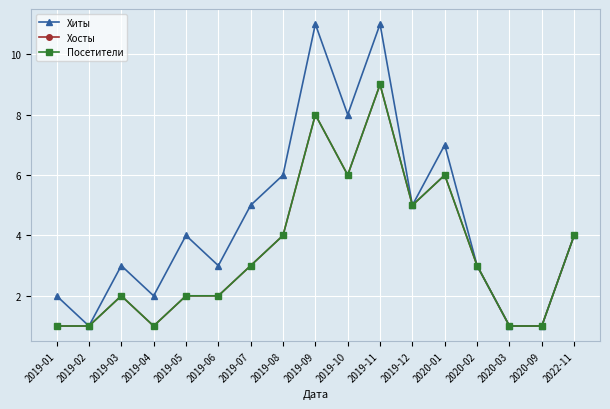

Reading left to right, what are all the values shown in this chart?

Хиты: 2019-01=2	2019-02=1	2019-03=3	2019-04=2	2019-05=4	2019-06=3	2019-07=5	2019-08=6	2019-09=11	2019-10=8	2019-11=11	2019-12=5	2020-01=7	2020-02=3	2020-03=1	2020-09=1	2022-11=4
Хосты: 2019-01=1	2019-02=1	2019-03=2	2019-04=1	2019-05=2	2019-06=2	2019-07=3	2019-08=4	2019-09=8	2019-10=6	2019-11=9	2019-12=5	2020-01=6	2020-02=3	2020-03=1	2020-09=1	2022-11=4
Посетители: 2019-01=1	2019-02=1	2019-03=2	2019-04=1	2019-05=2	2019-06=2	2019-07=3	2019-08=4	2019-09=8	2019-10=6	2019-11=9	2019-12=5	2020-01=6	2020-02=3	2020-03=1	2020-09=1	2022-11=4